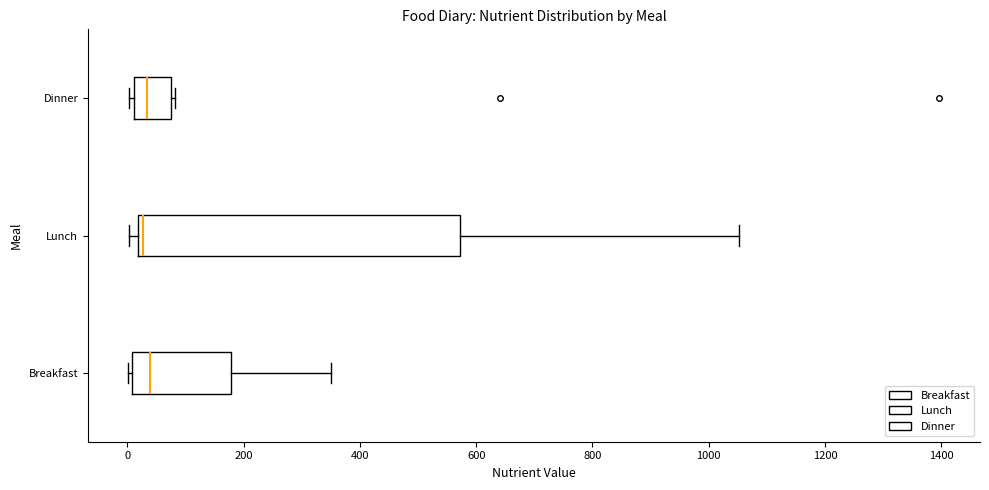

Reading bottom to top, read every box against the x-axis: the position of its median line, the range the box covers, and the ends of its whiskers. The values are not printed on the chart, so give them approximately, as read against the axis.

Breakfast: median 40, box 0 to 180, whiskers 0 (just left of the box's left edge) to 360
Lunch: median 20 (just right of the box's left edge), box 20 to 580, whiskers 0 to 1060
Dinner: median 40, box 20 to 80, whiskers 0 to 80 (just right of the box's right edge)